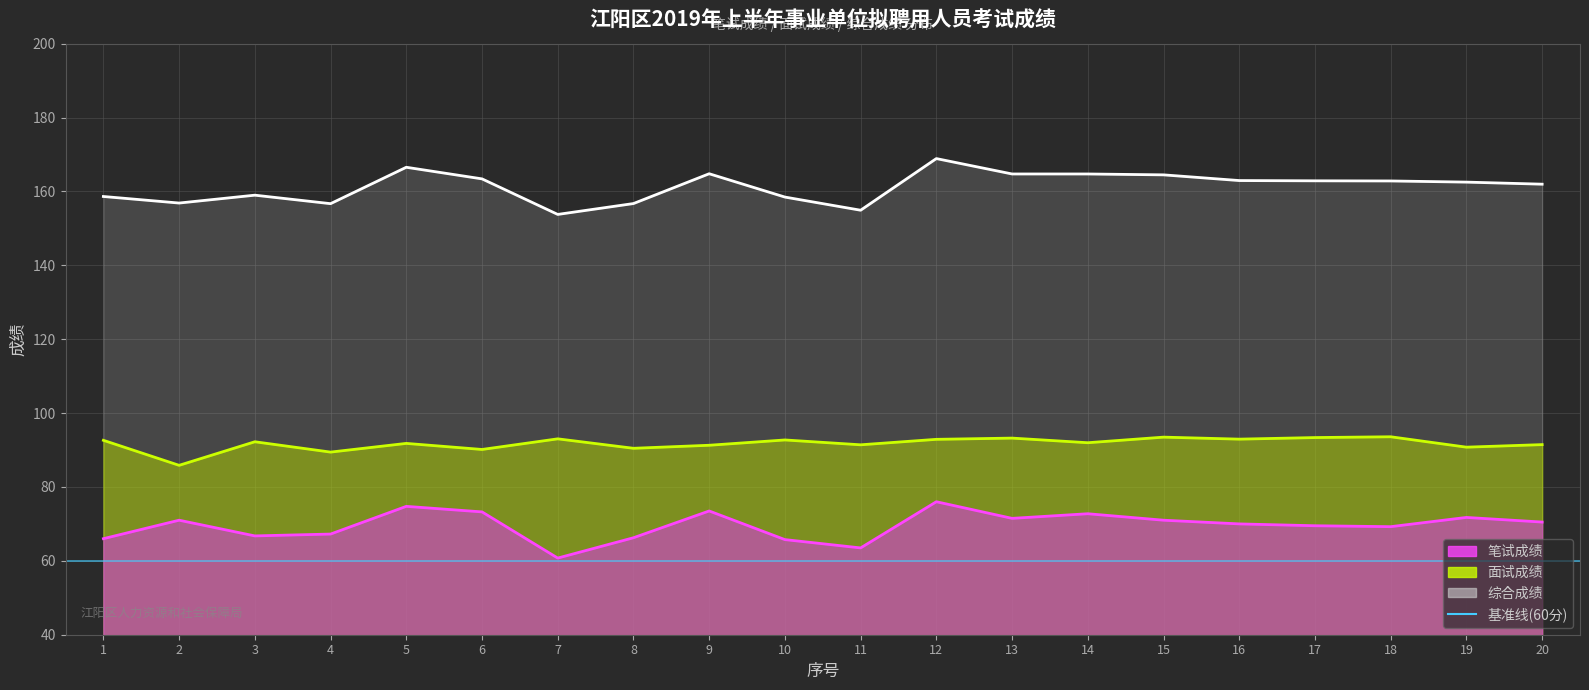

How many data points in 面试成绩 are less than 92?

10